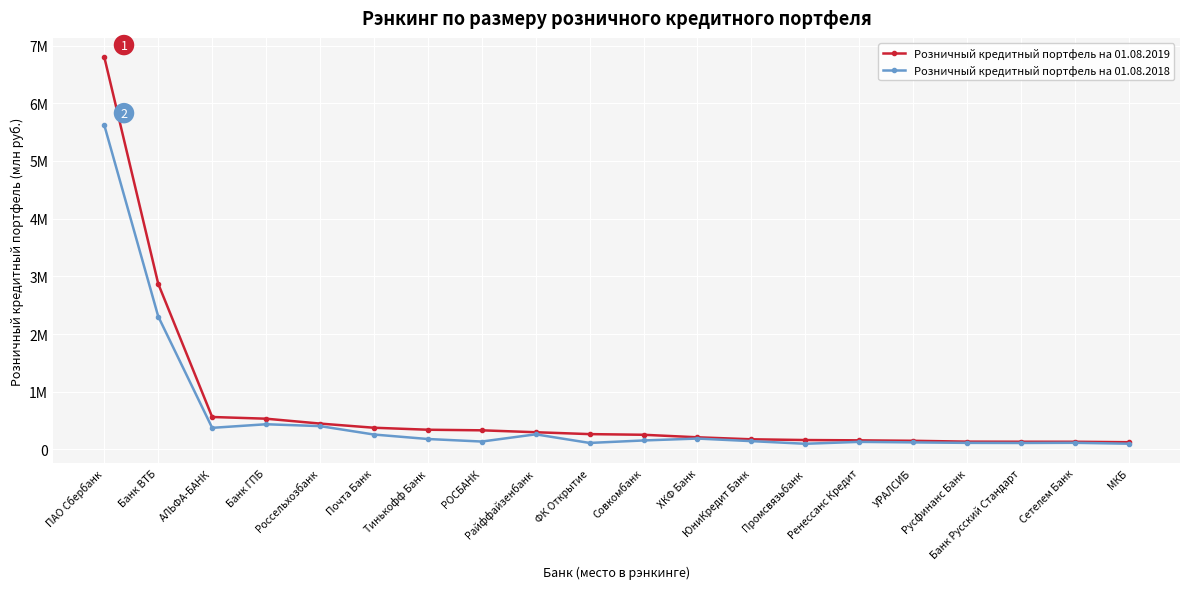

Between АЛЬФА-БАНК and ЮниКредит Банк, which series saw the biggest shift?

Розничный кредитный портфель на 01.08.2019